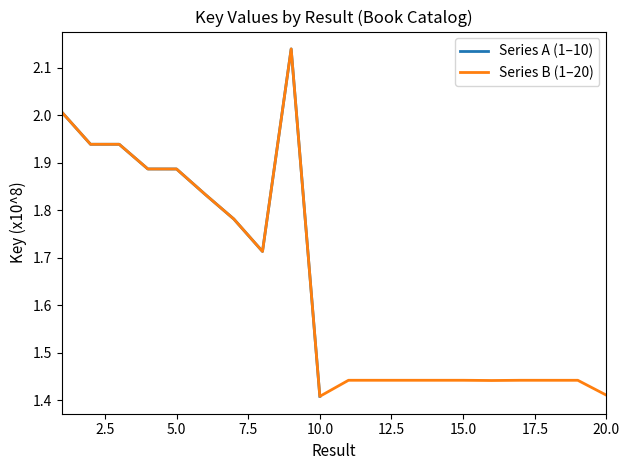

Is it true that the value at 14 is 1.4?

True